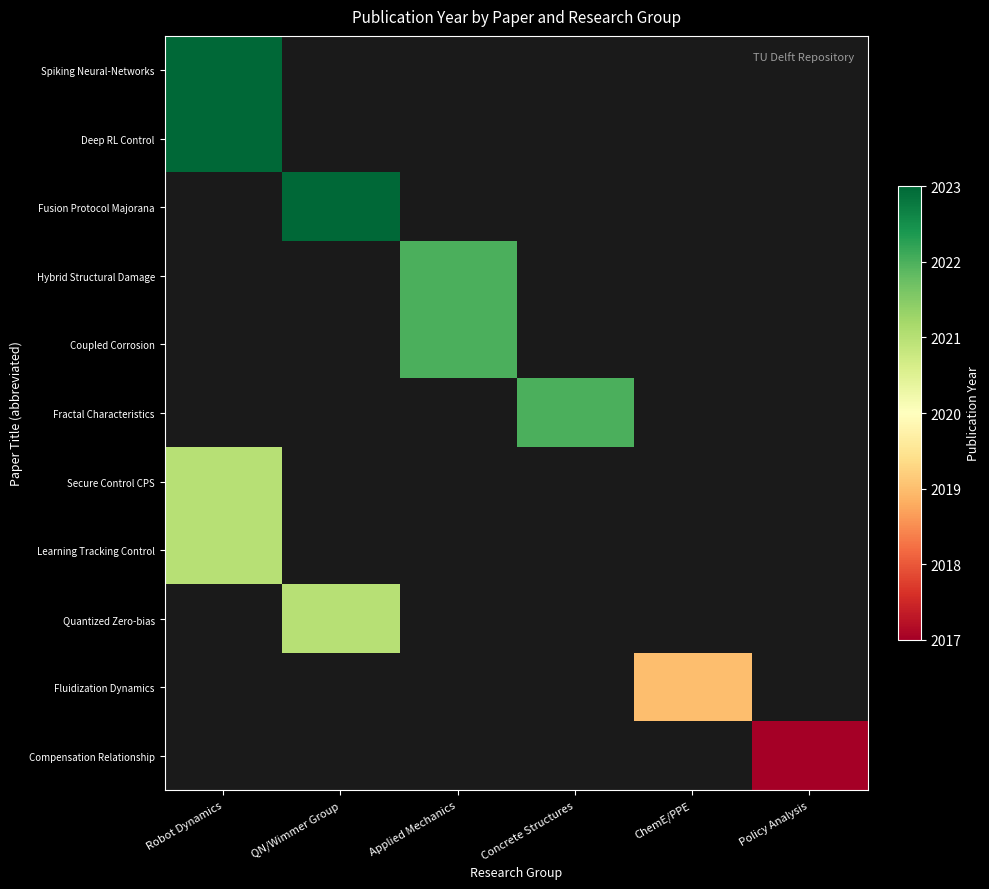

At how many categories does at least one series exceed 2020?

4